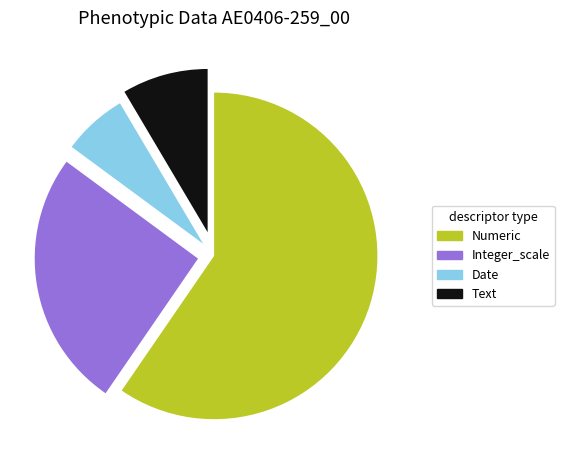

Does any single category account for the majority?

Yes